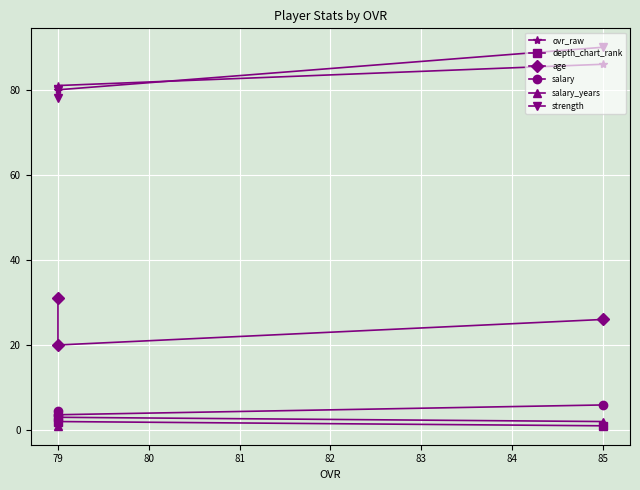

Which has a higher value, 79 or 79?

79